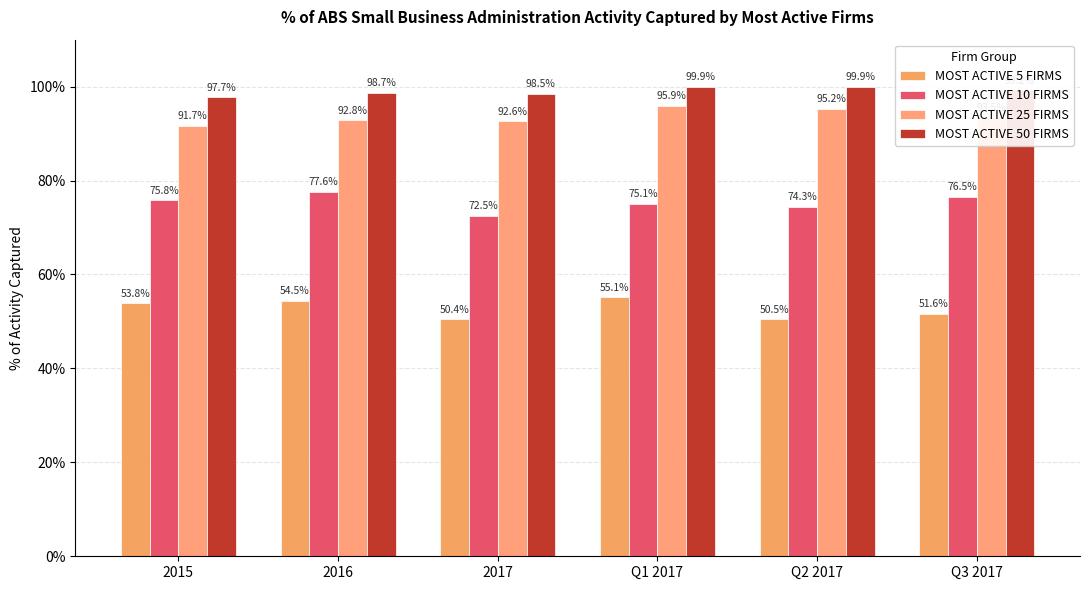

Are the bars grouped side by side (vs. stacked)?

Yes